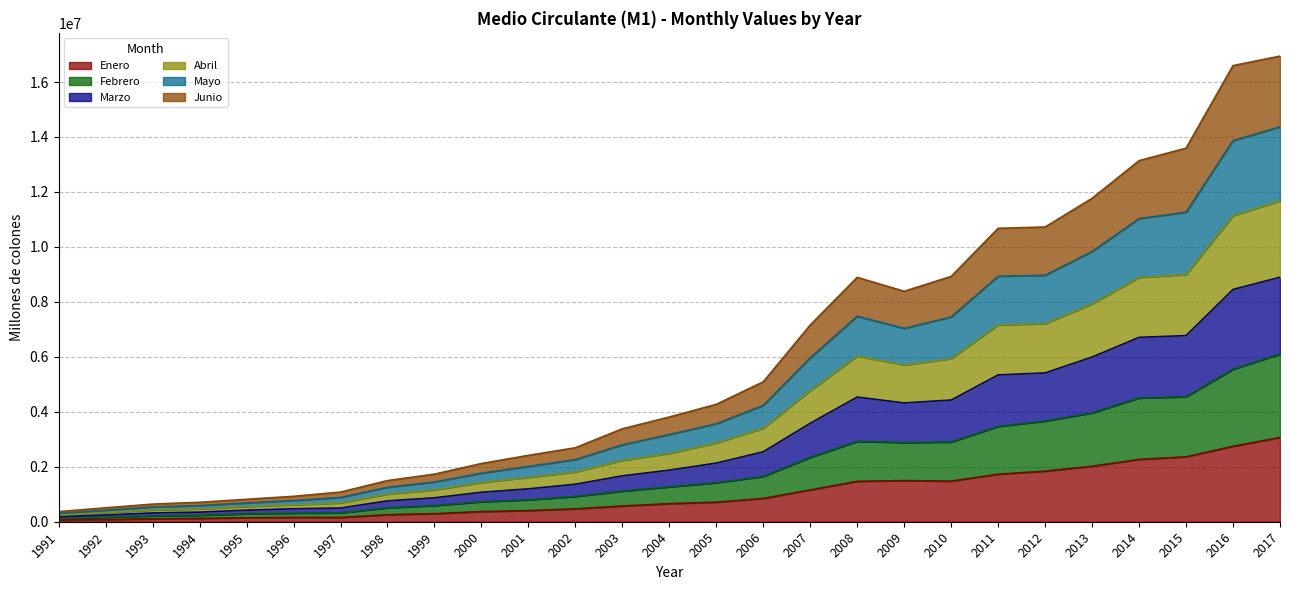

Count the number of data series in this chart.

6